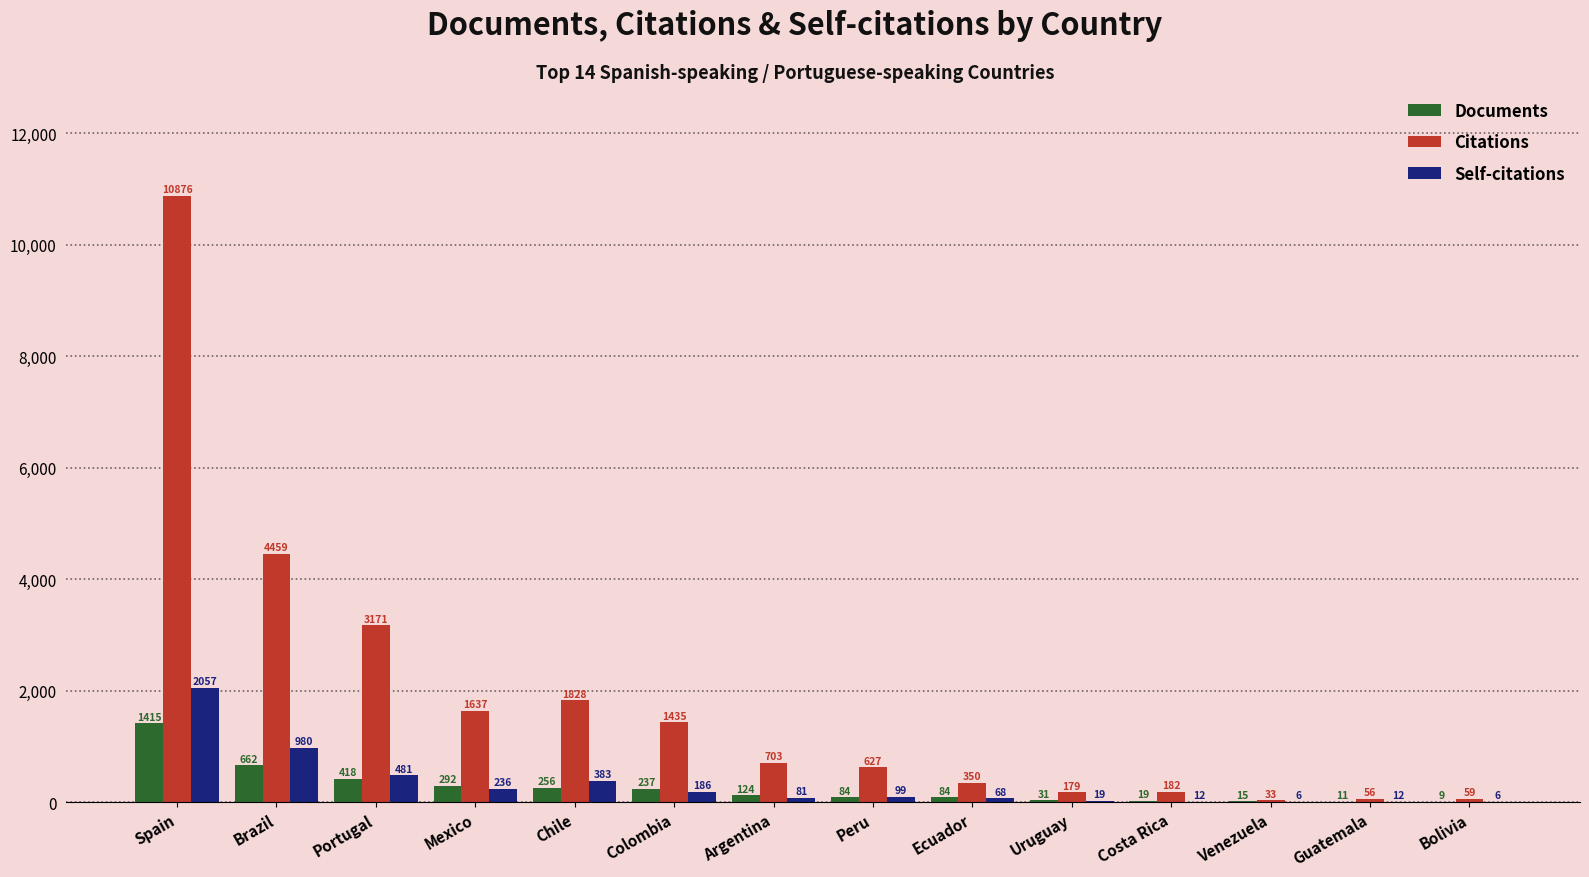

Reading left to right, extract all data points from this chart.

Documents: 1415	662	418	292	256	237	124	84	84	31	19	15	11	9
Citations: 10876	4459	3171	1637	1828	1435	703	627	350	179	182	33	56	59
Self-citations: 2057	980	481	236	383	186	81	99	68	19	12	6	12	6